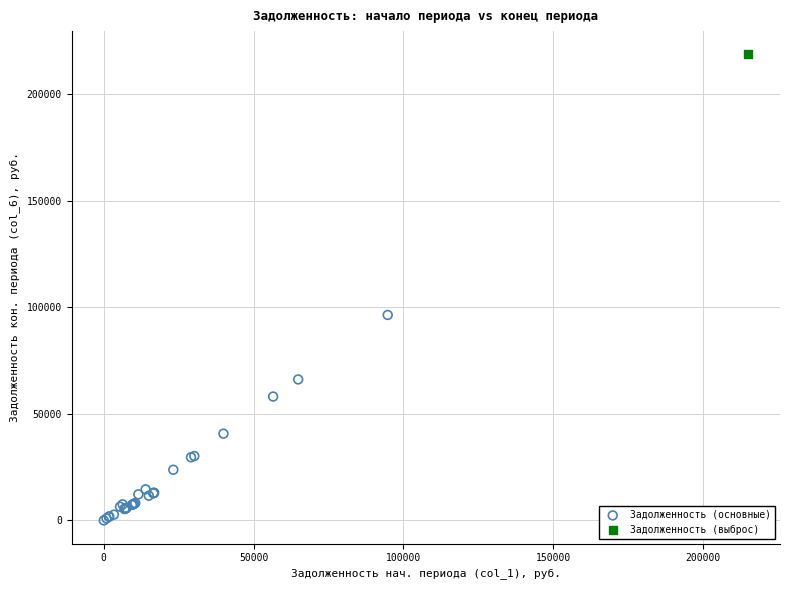

What are all the series names shown in the legend?

Задолженность (основные), Задолженность (выброс)